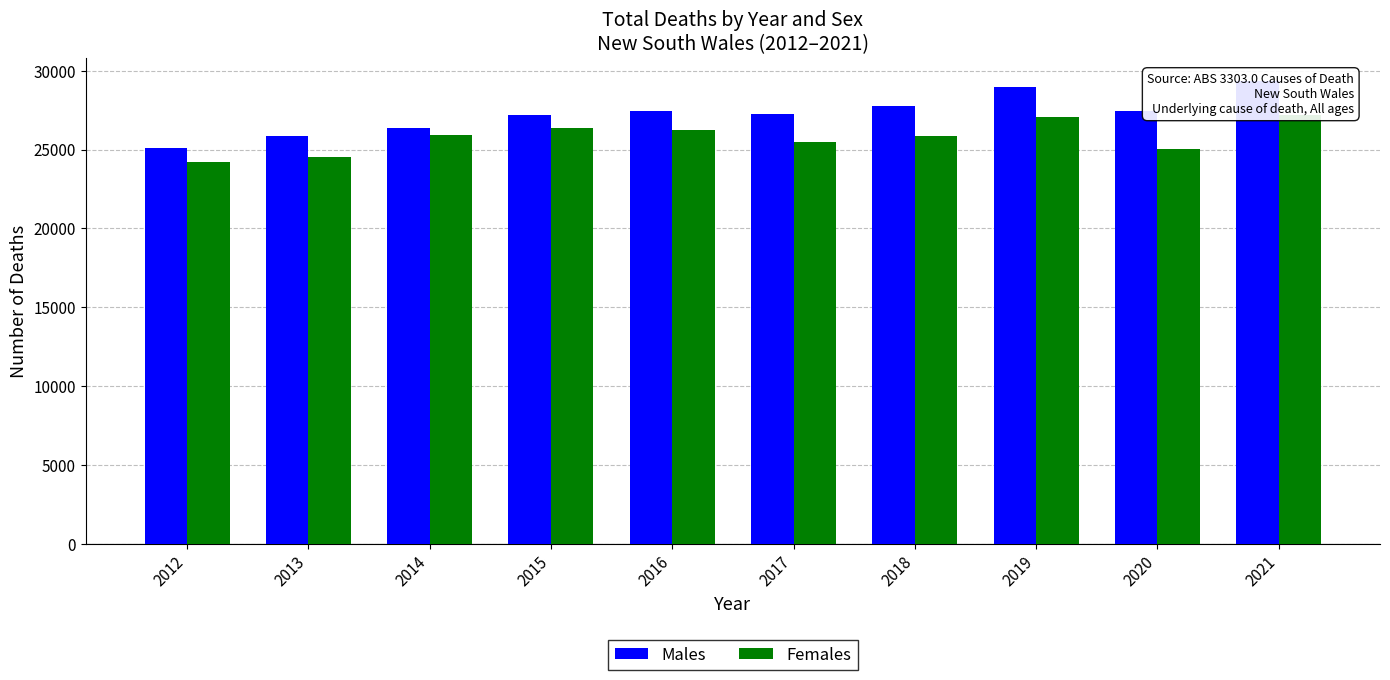

Which series has the largest total across all categories?

Males